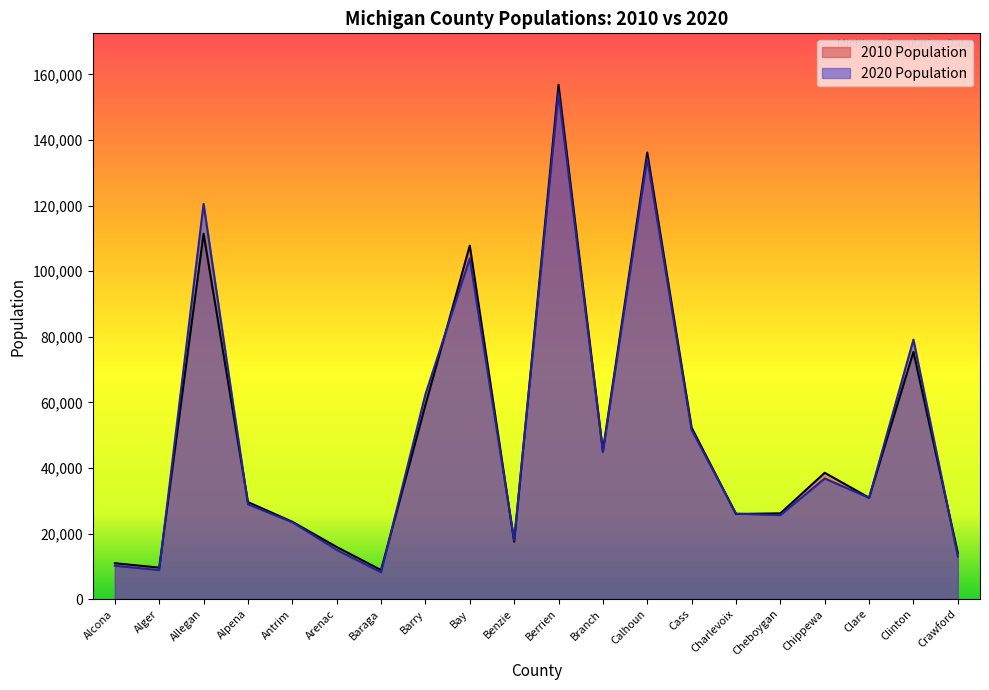

List the labels in order of 2010 Population value, smallest first.

Baraga, Alger, Alcona, Crawford, Arenac, Benzie, Antrim, Charlevoix, Cheboygan, Alpena, Clare, Chippewa, Branch, Cass, Barry, Clinton, Bay, Allegan, Calhoun, Berrien